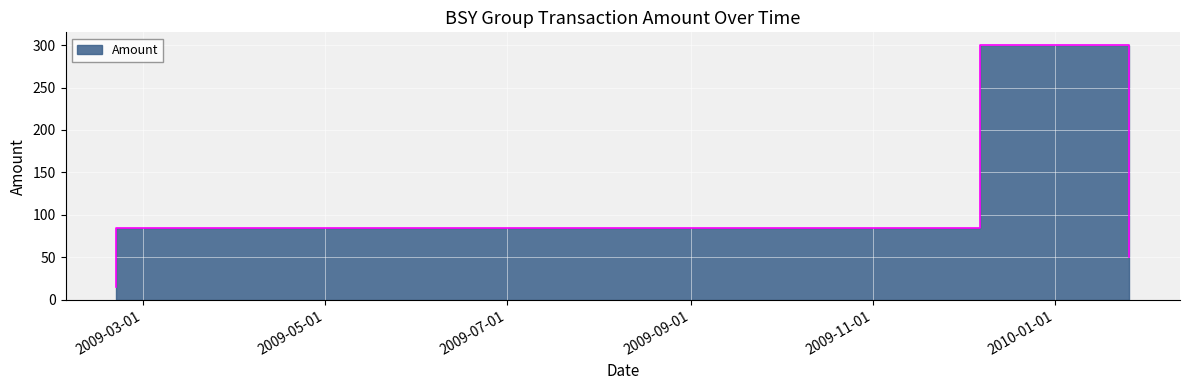

What is the label of the 2nd point from the right?

2009-12-07